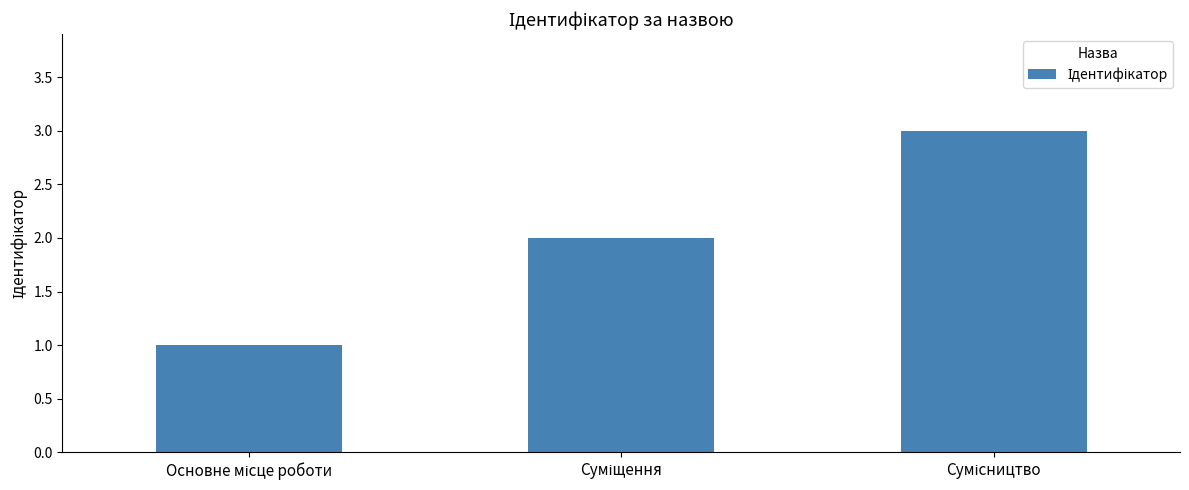

What is the greatest value displayed?

3